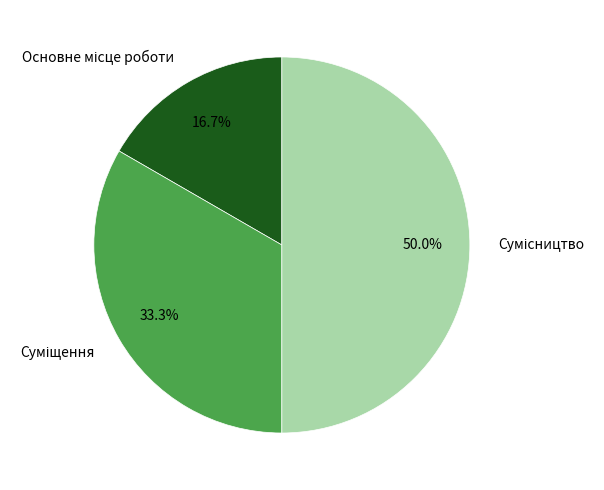

Which category has the biggest portion of the pie?

Сумісництво